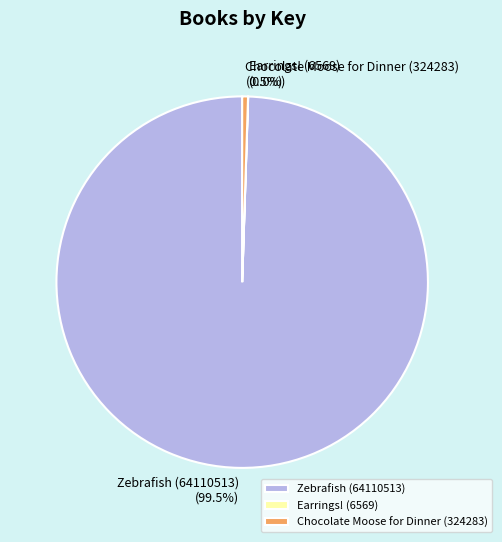

Is Zebrafish (64110513) the majority of the pie?

Yes